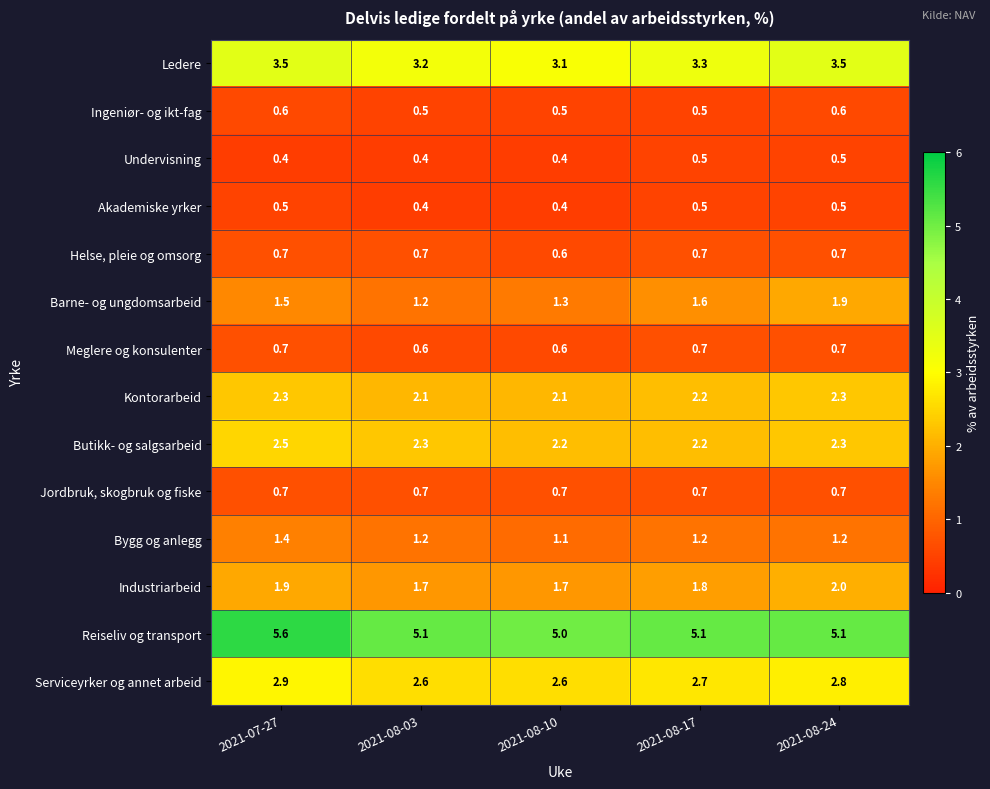

At how many categories does at least one series exceed 3?

5